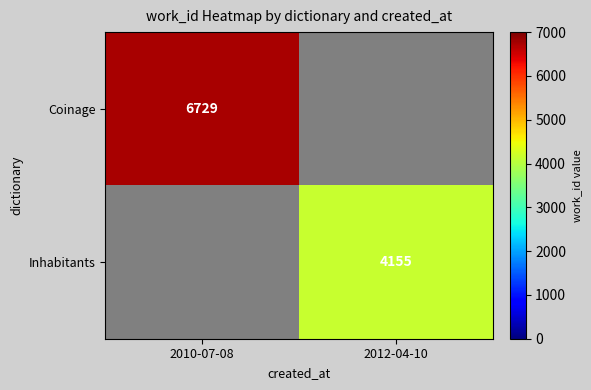

Is the value of Inhabitants at 2012-04-10 greater than the value of Coinage at 2010-07-08?

No